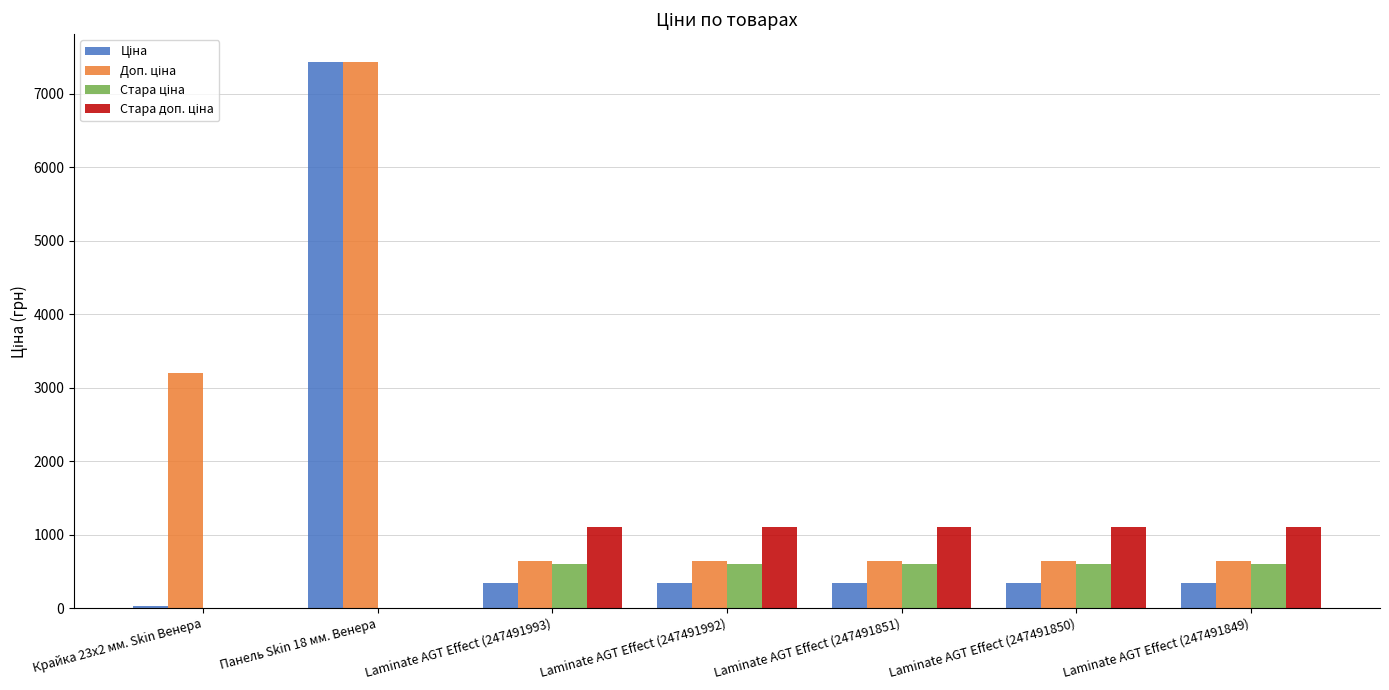

What is the maximum value shown in the chart?

7436.2